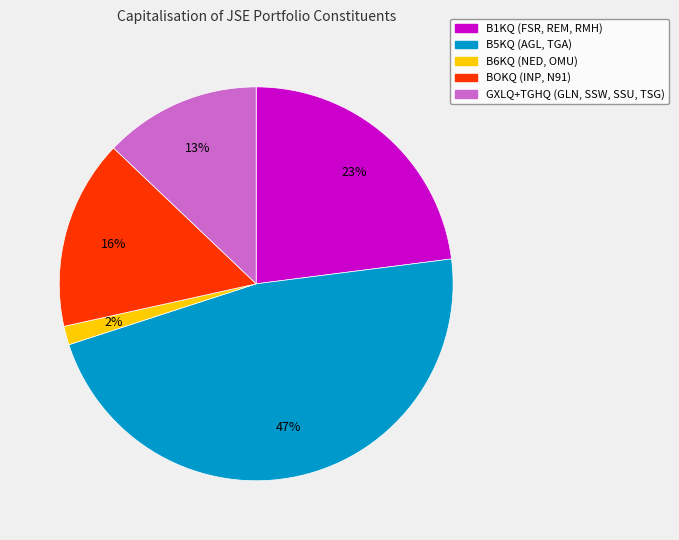

Is there a majority slice in this chart?

No